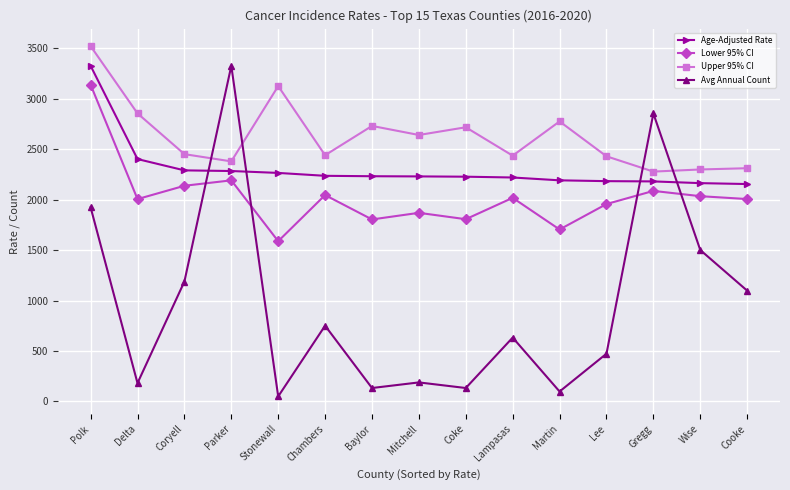

What is the label of the 6th point from the right?

Lampasas